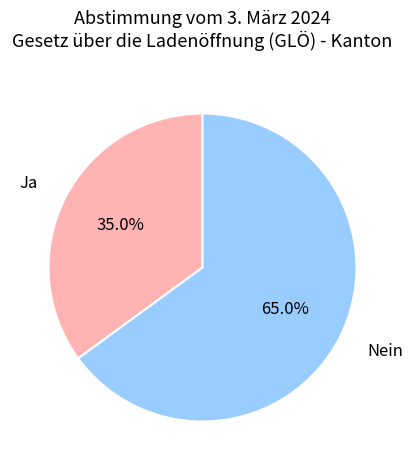

Approximately how many times larger is the value at Ja compared to Nein?

0.5